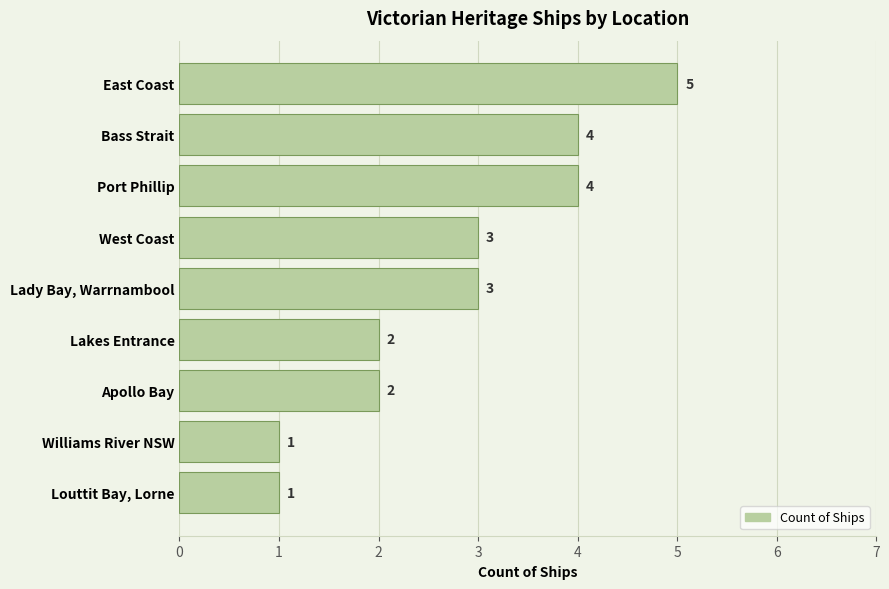

The value at Bass Strait is 1. True or false?

False